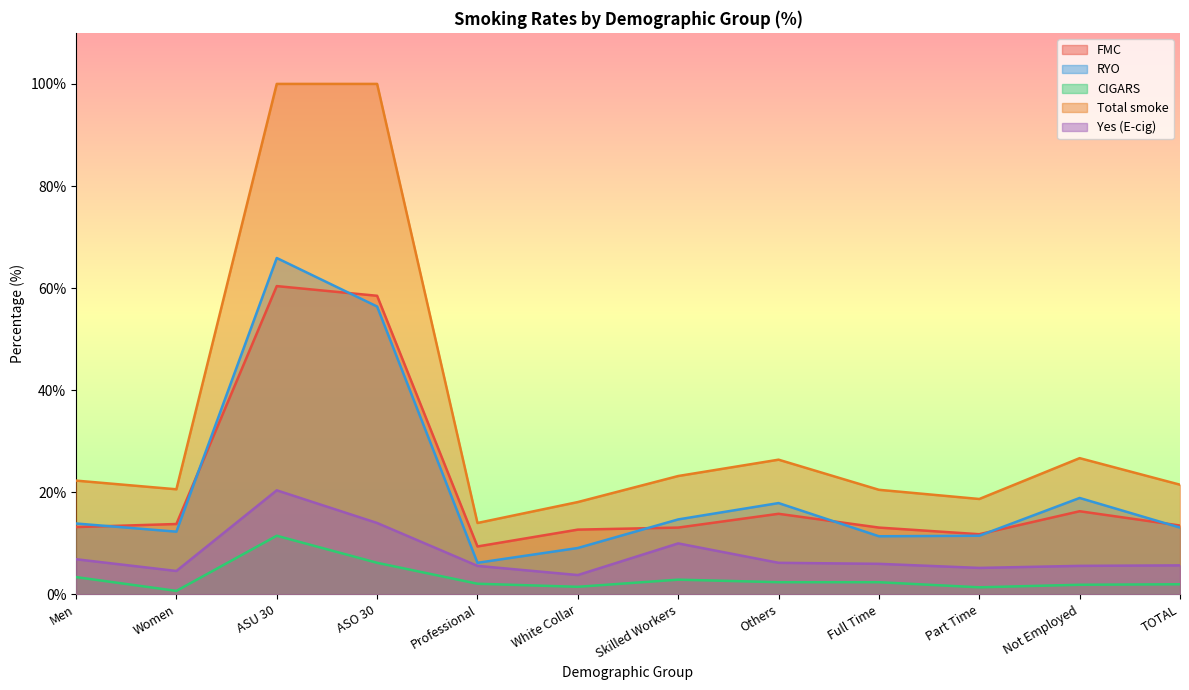

What is the sum of the Yes (E-cig) values at Full Time and White Collar?

9.8